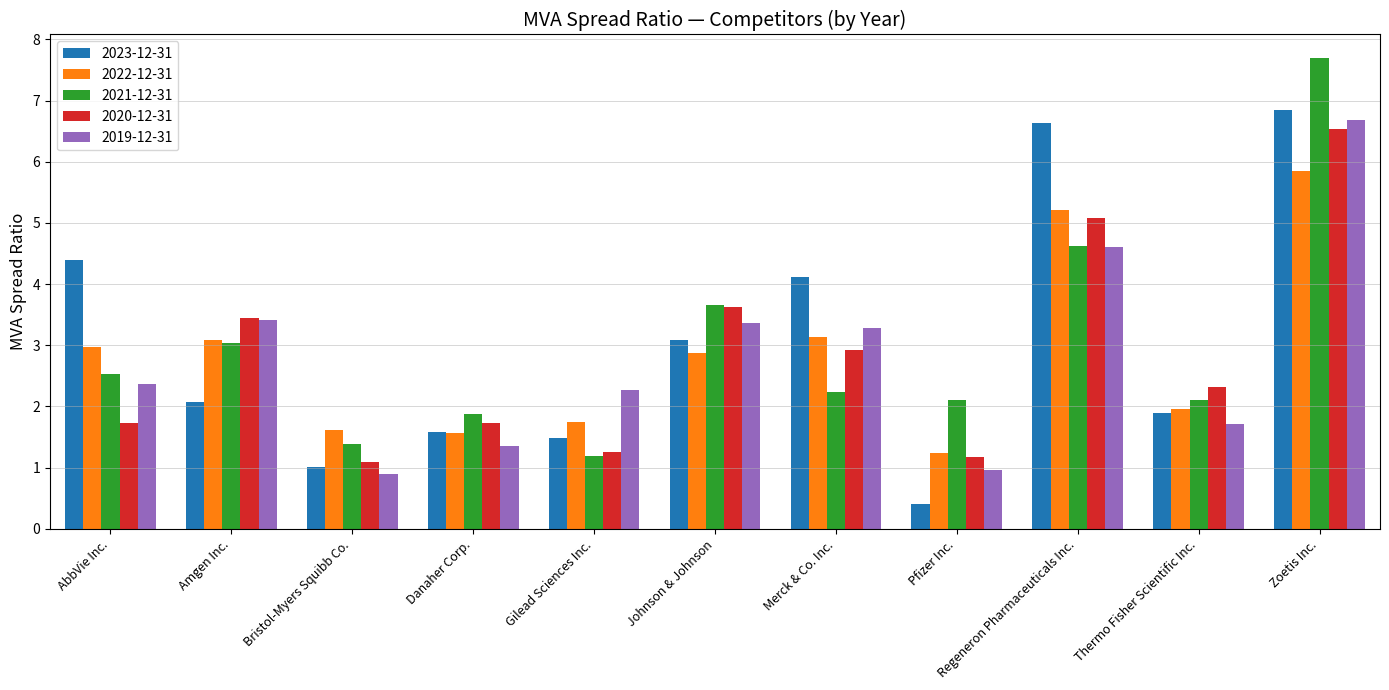

True or false: 2023-12-31 has a value of 2.4 at Zoetis Inc..

False